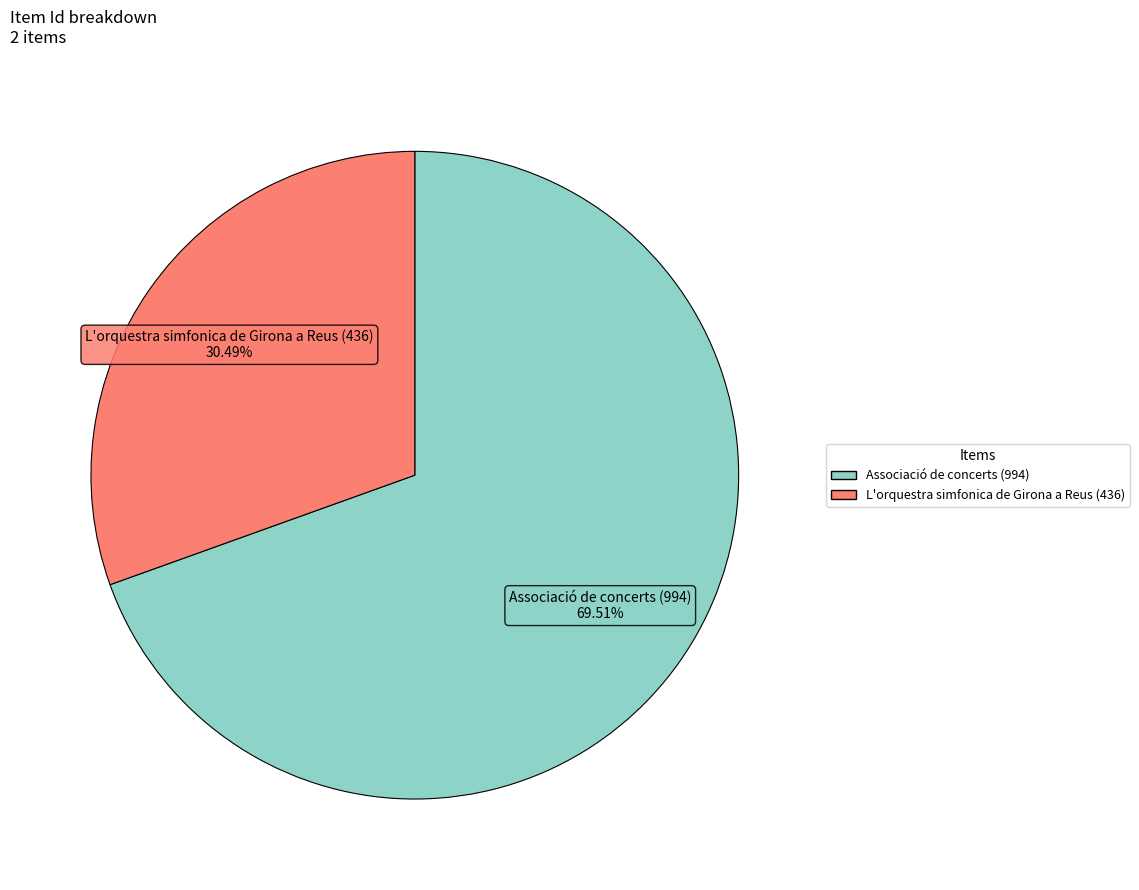

To the nearest percent, what portion does Associació de concerts (994) represent?

70%